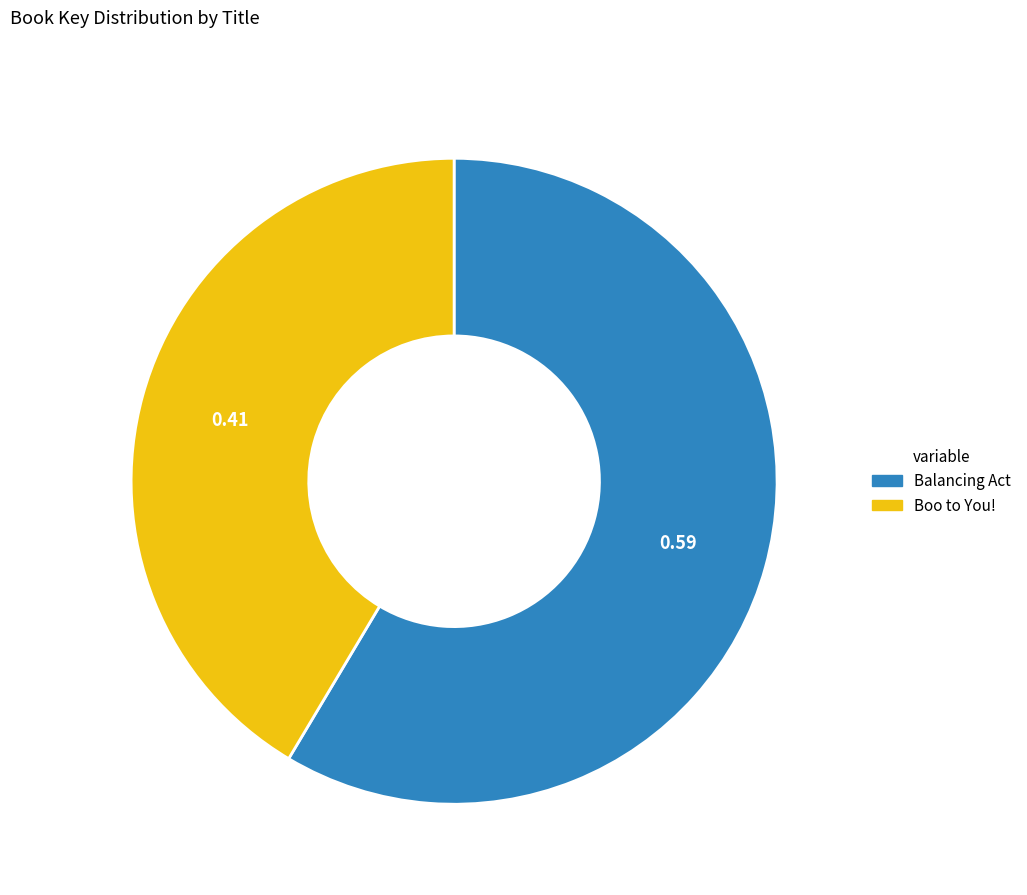

Rank the categories by value from highest to lowest.

Balancing Act, Boo to You!